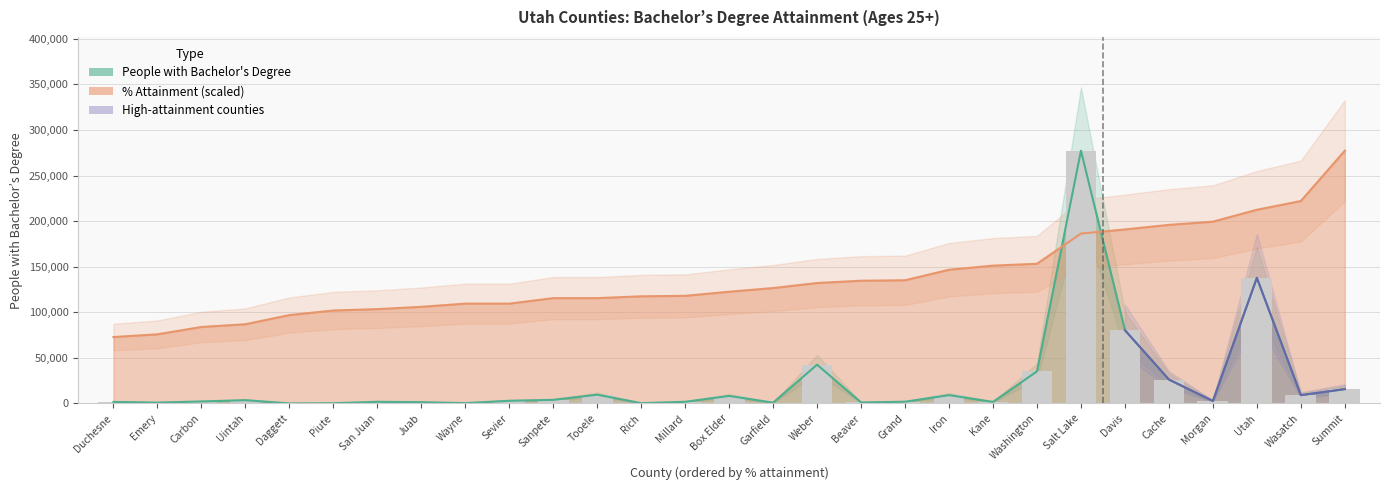

How many groups of bars are there?

29